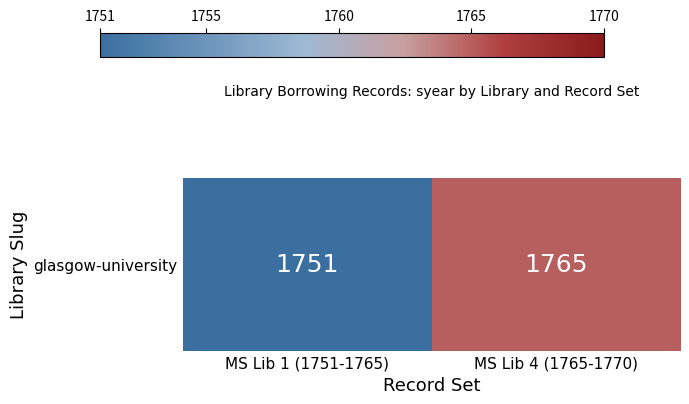

Which label corresponds to the largest value in the chart?

MS Lib 4 (1765-1770)